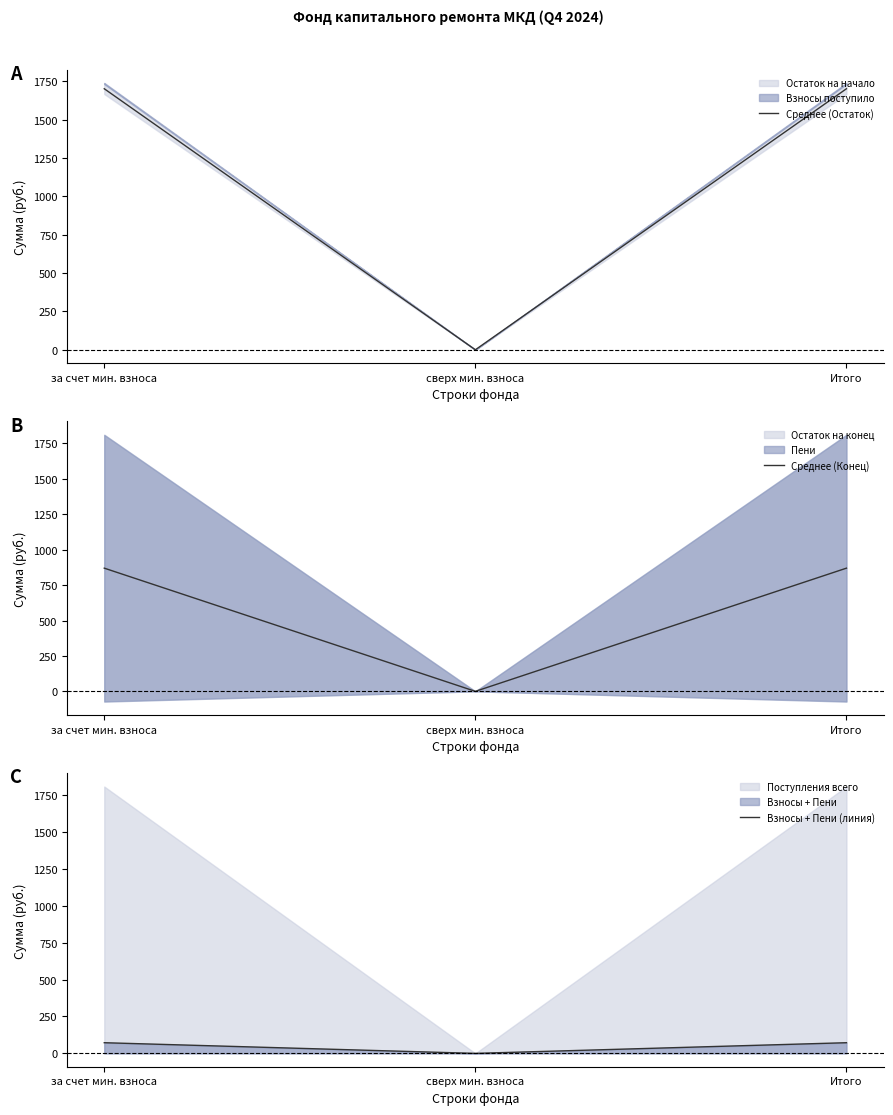

Which series has the largest total across all categories?

Среднее (Остаток)